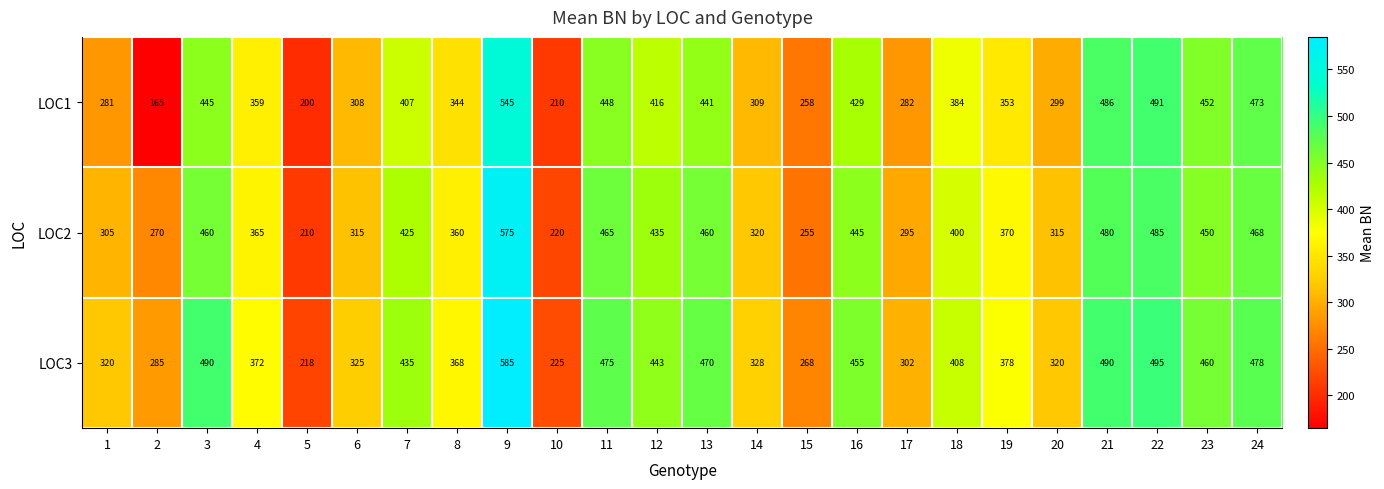

At which category does the chart reach its peak across all series?

9